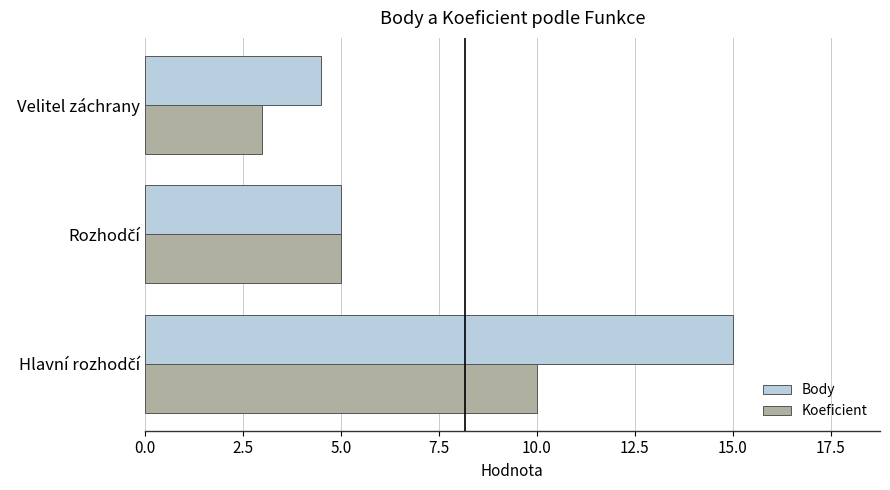

What is the minimum value shown in the chart?

3.0